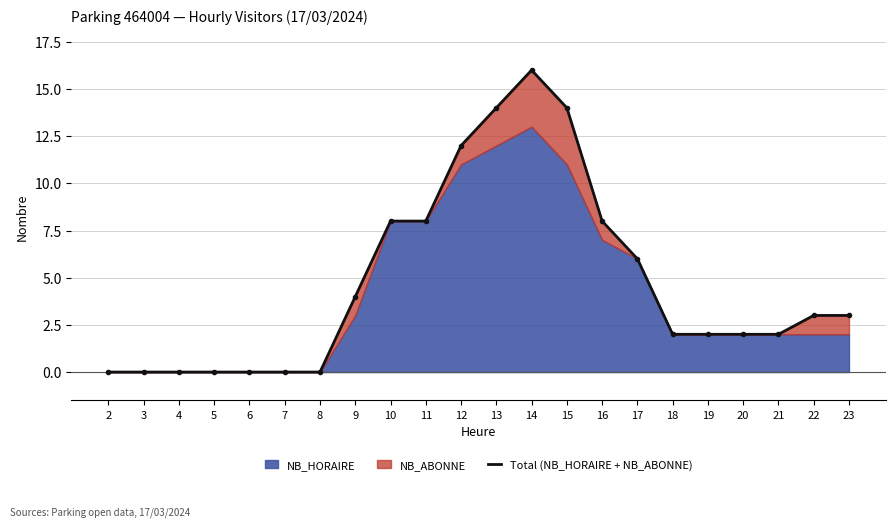

Is it true that the value at 8 is 0?

True